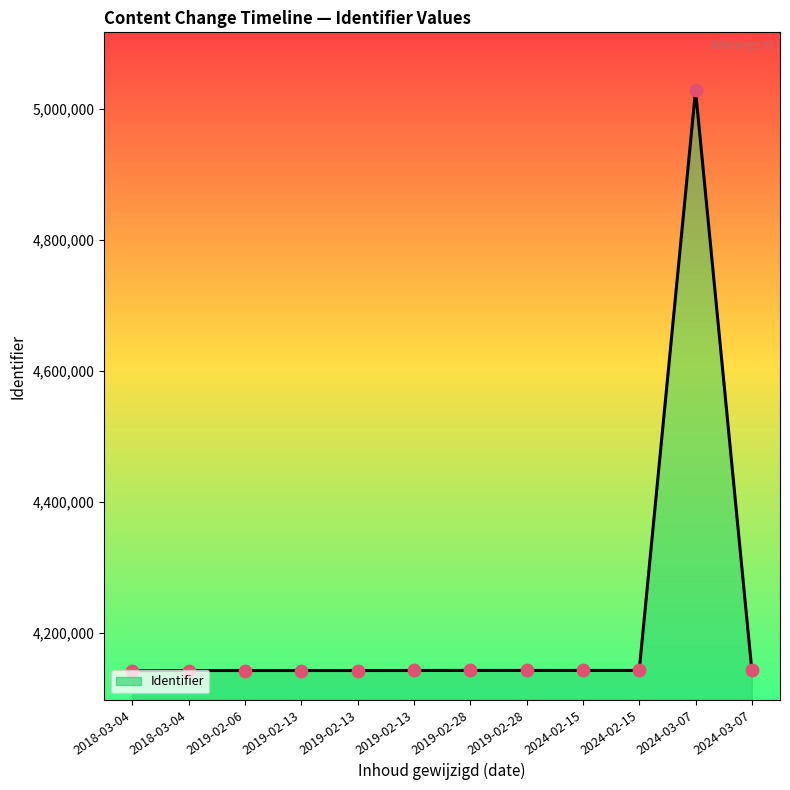

Is this an area chart (filled region under the line)?

Yes